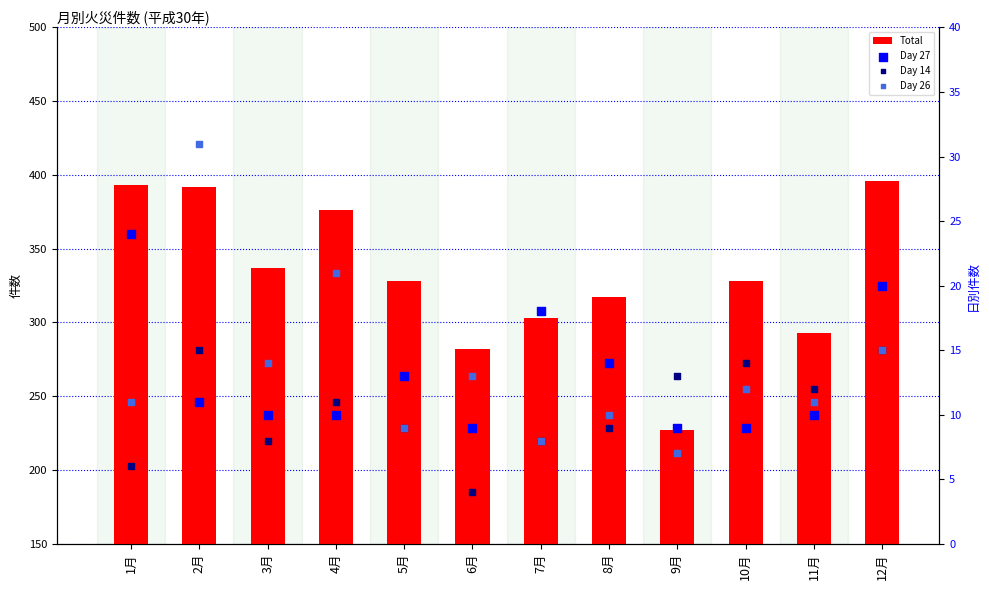

At which category is the sum across all series the highest?

2月